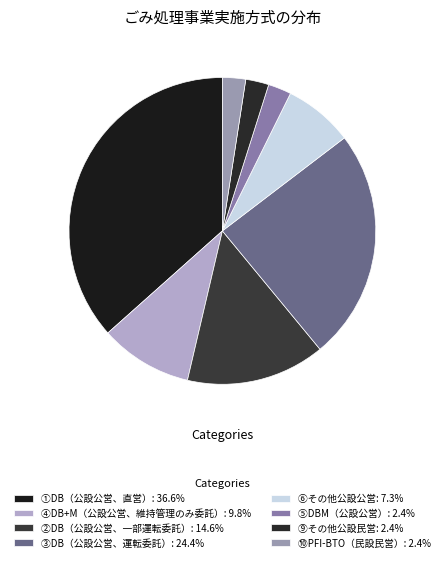

Count the number of slices in the pie.

8